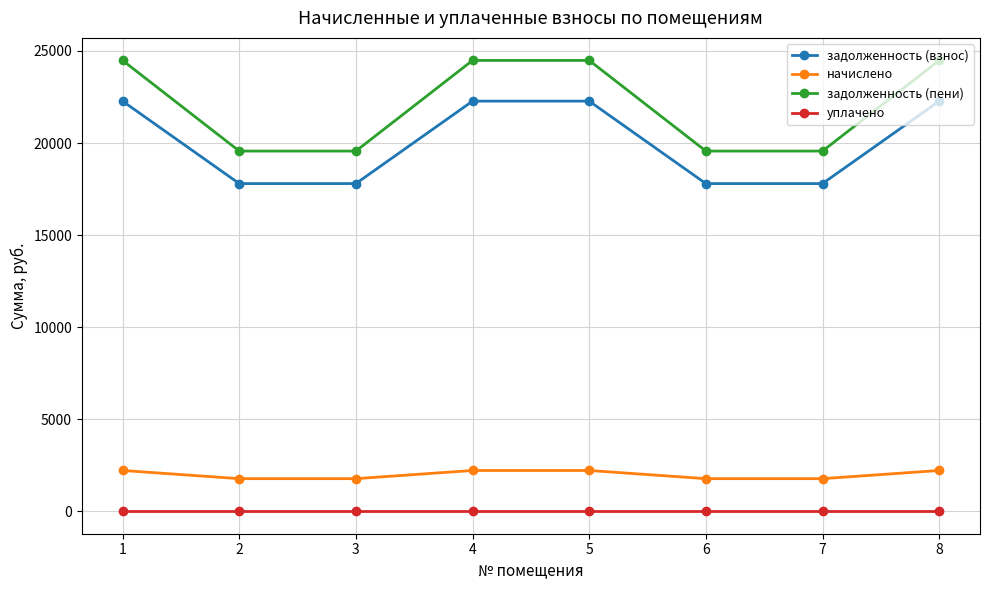

What is the minimum value for начислено?

1766.7